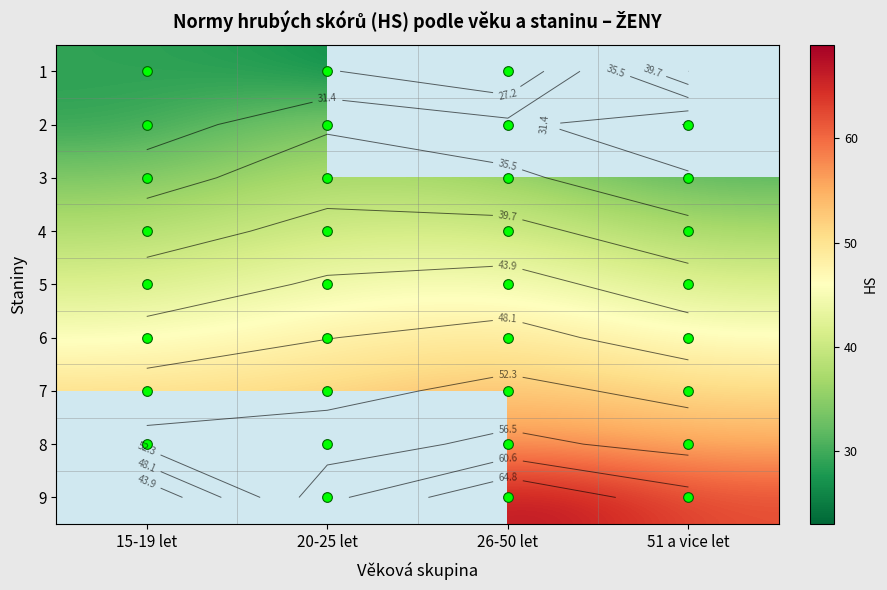

Is it true that 3 equals 6.9 at 51 a vice let?

False